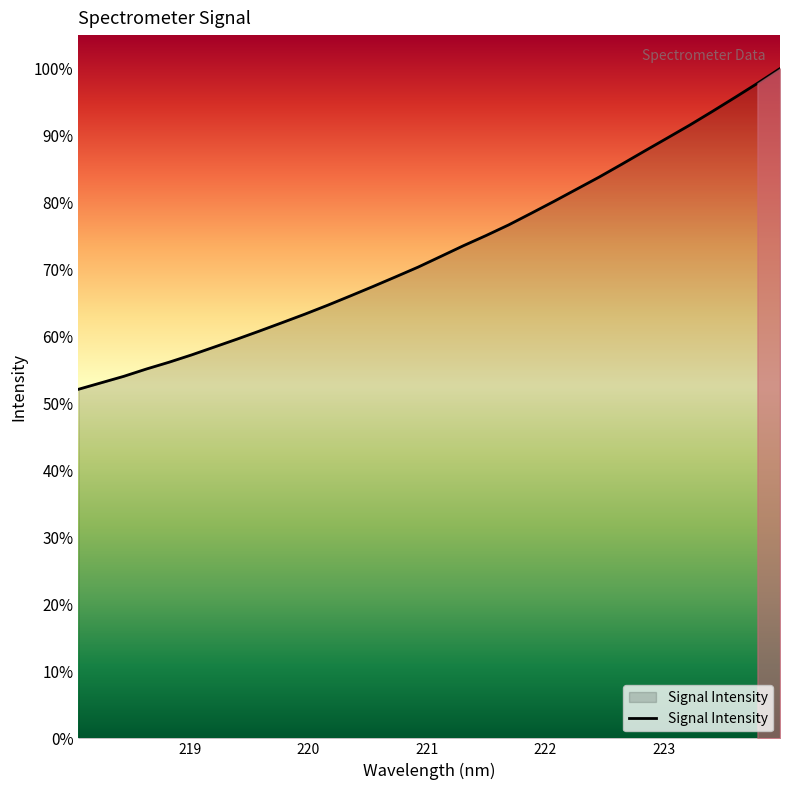

What is the greatest value displayed?

100.0